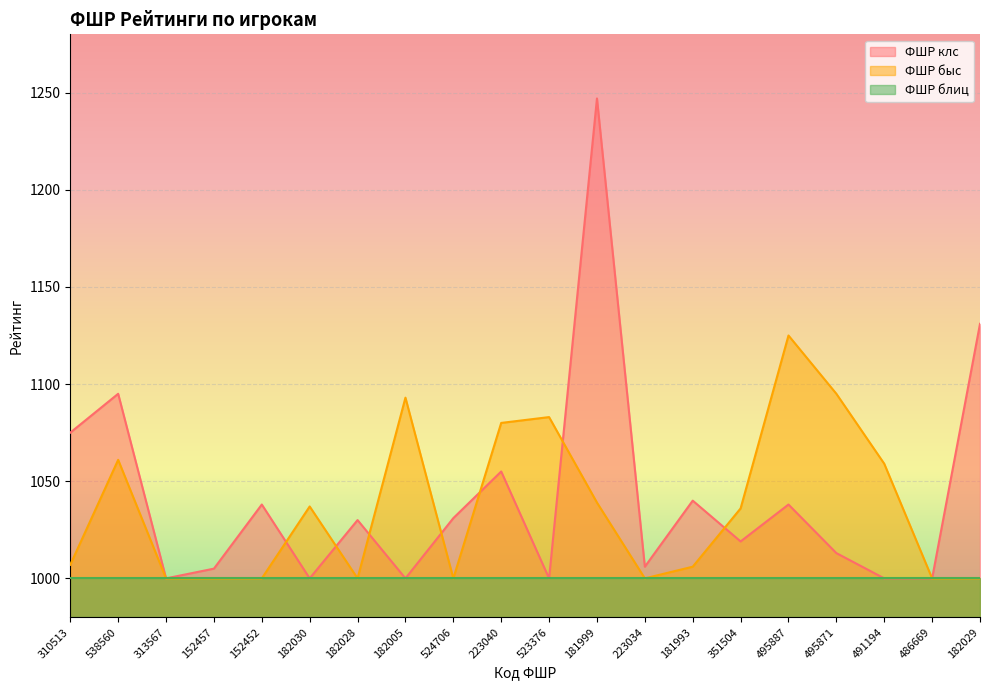

Which category has the highest value across all series?

181999